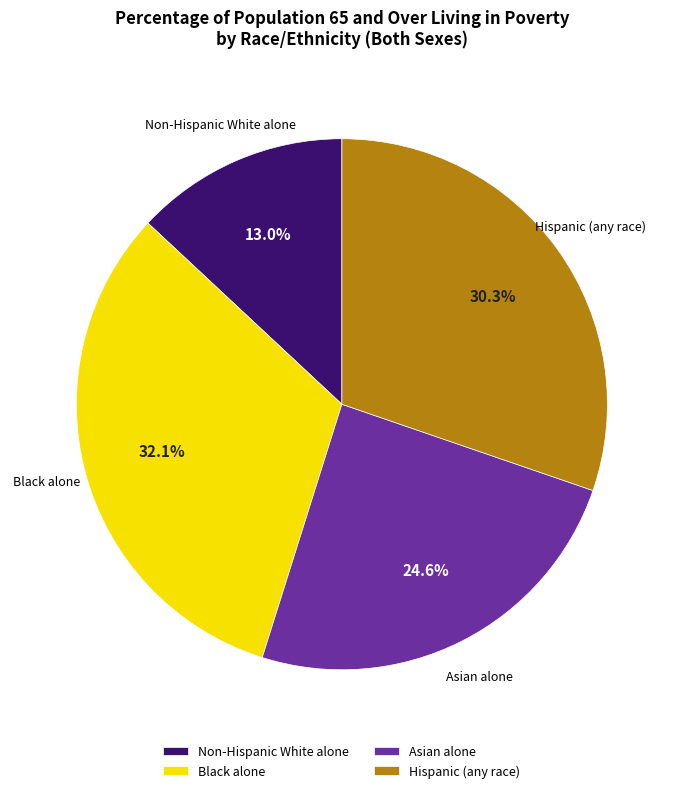

To the nearest percent, what is the difference between the Black alone and Non-Hispanic White alone slice percentages?

19%